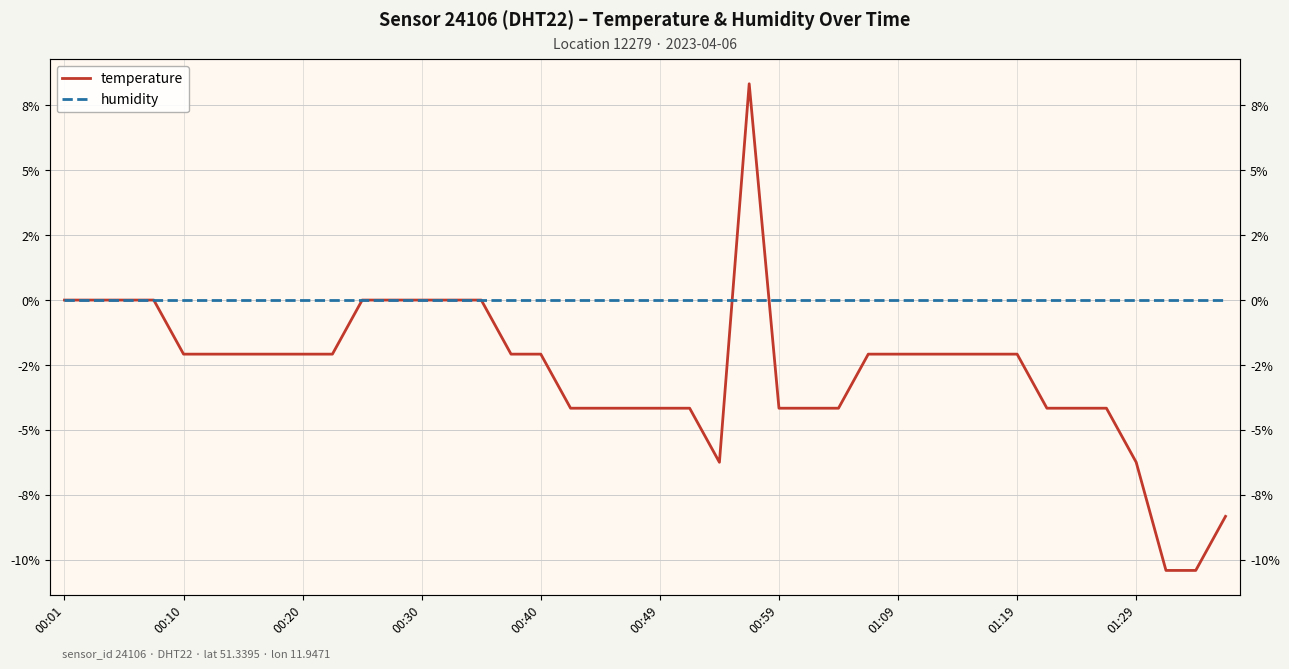

The humidity series shows 0.0 at 00:59. True or false?

True